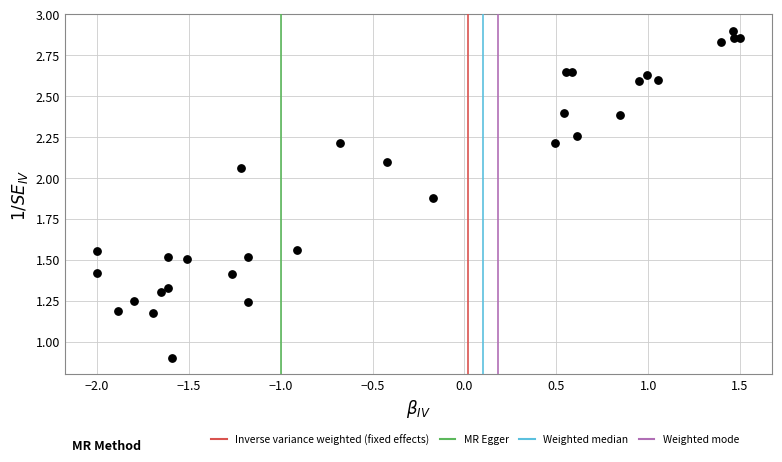

What Y value in the scatter plot is closest to 1?

0.9